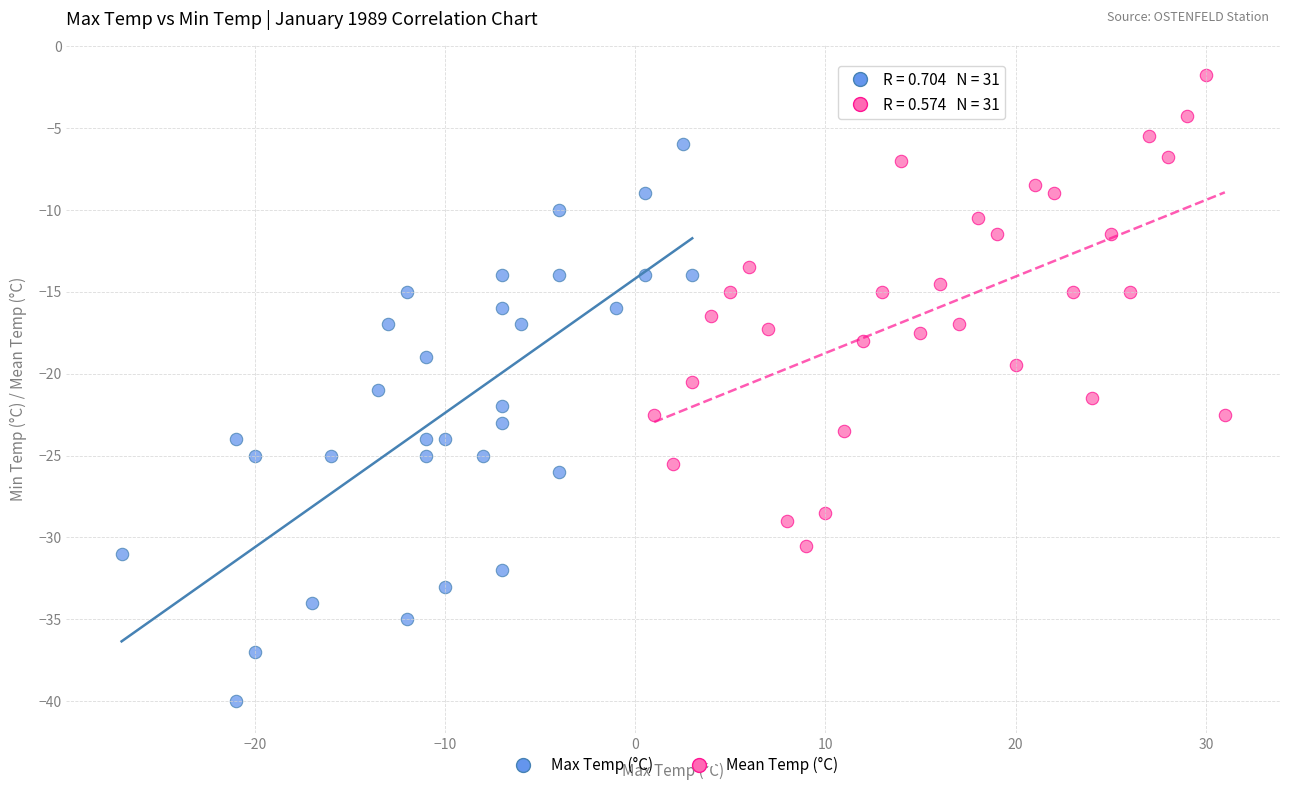

Which series reaches the maximum Y coordinate?

Mean Temp (°C)